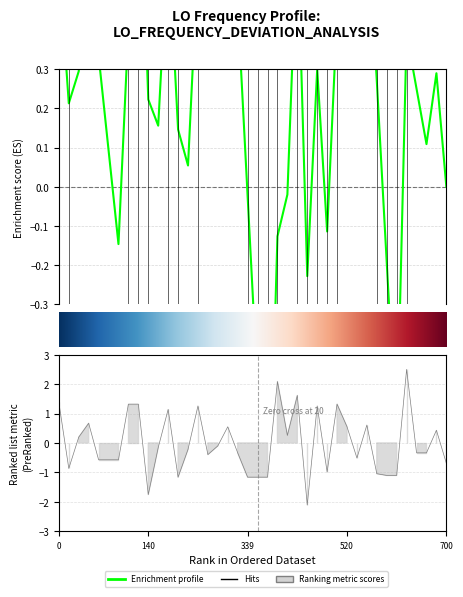

At which category does the chart reach its minimum across all series?

25